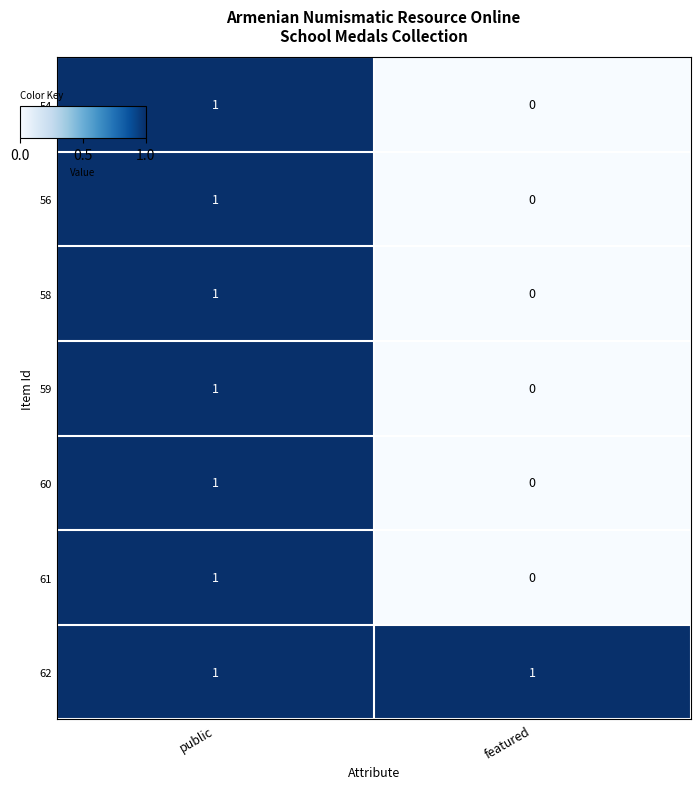

Which label corresponds to the smallest value in the chart?

featured